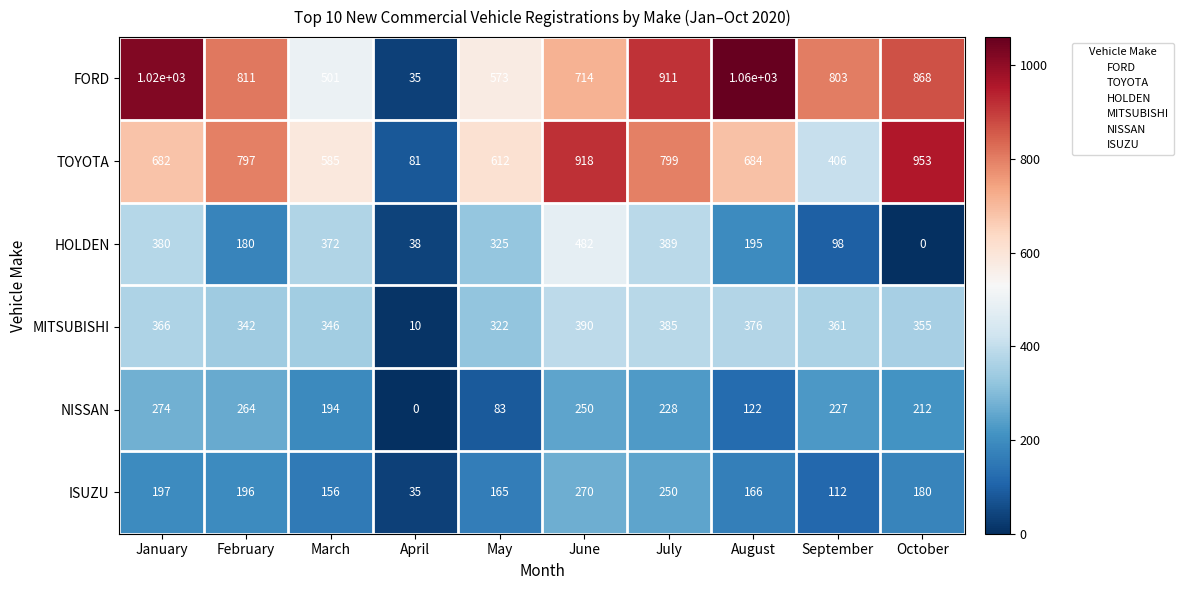

How many categories are shown in the chart?

10